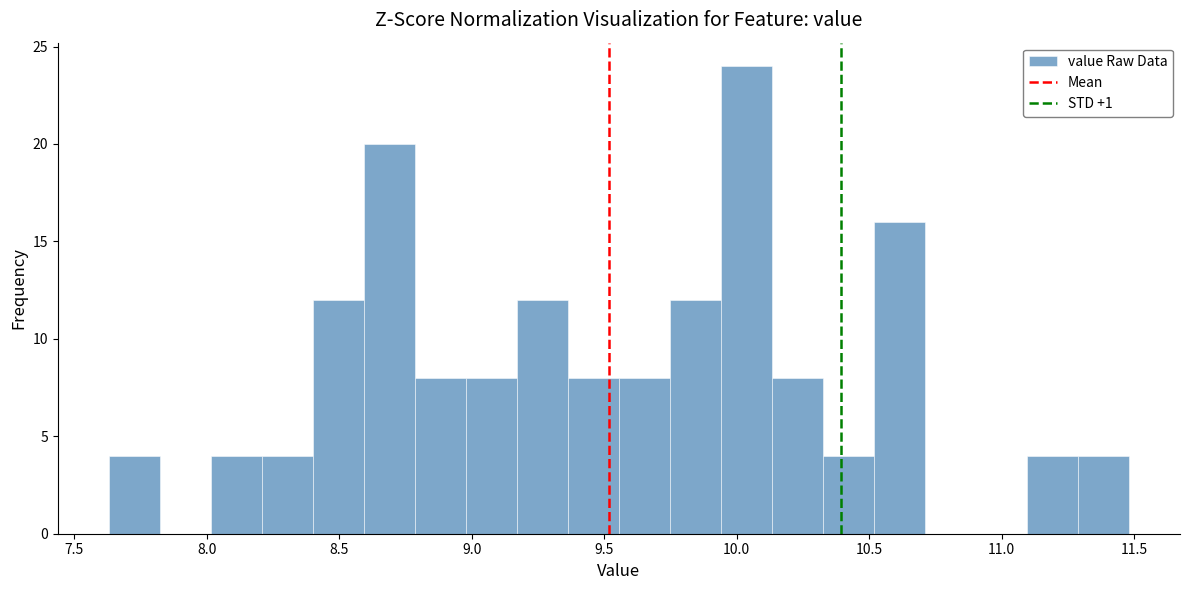

Around what value on the x-axis is the tallest bar? Give the approximate position of its centre, as read against the axis.

10.05